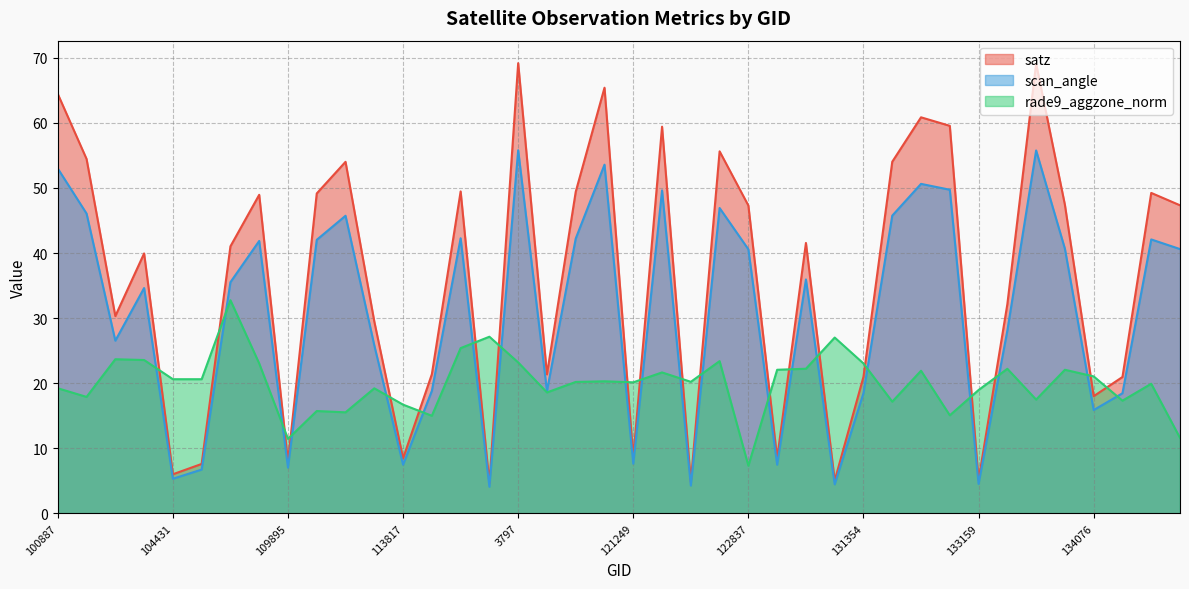

What is the value of the rade9_aggzone_norm point at the 11th from the left?

15.5